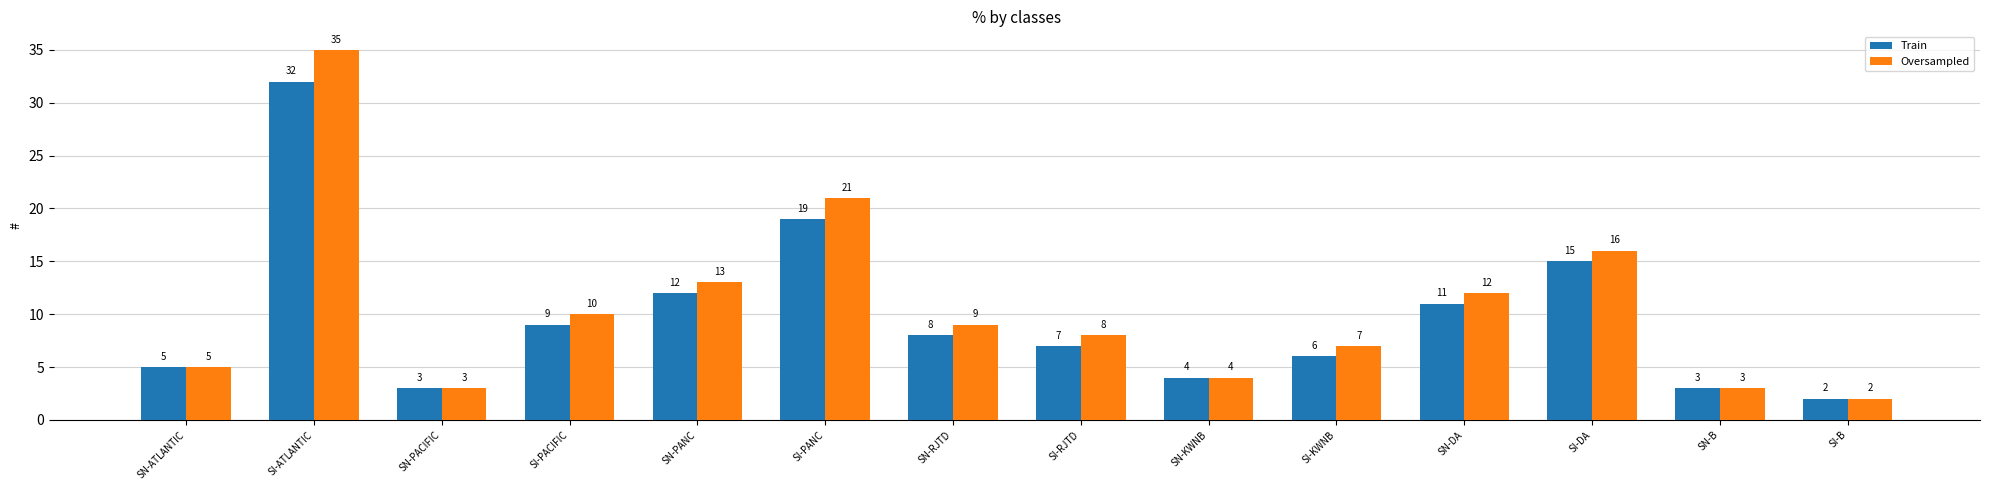

Which series has the widest spread of values?

Oversampled